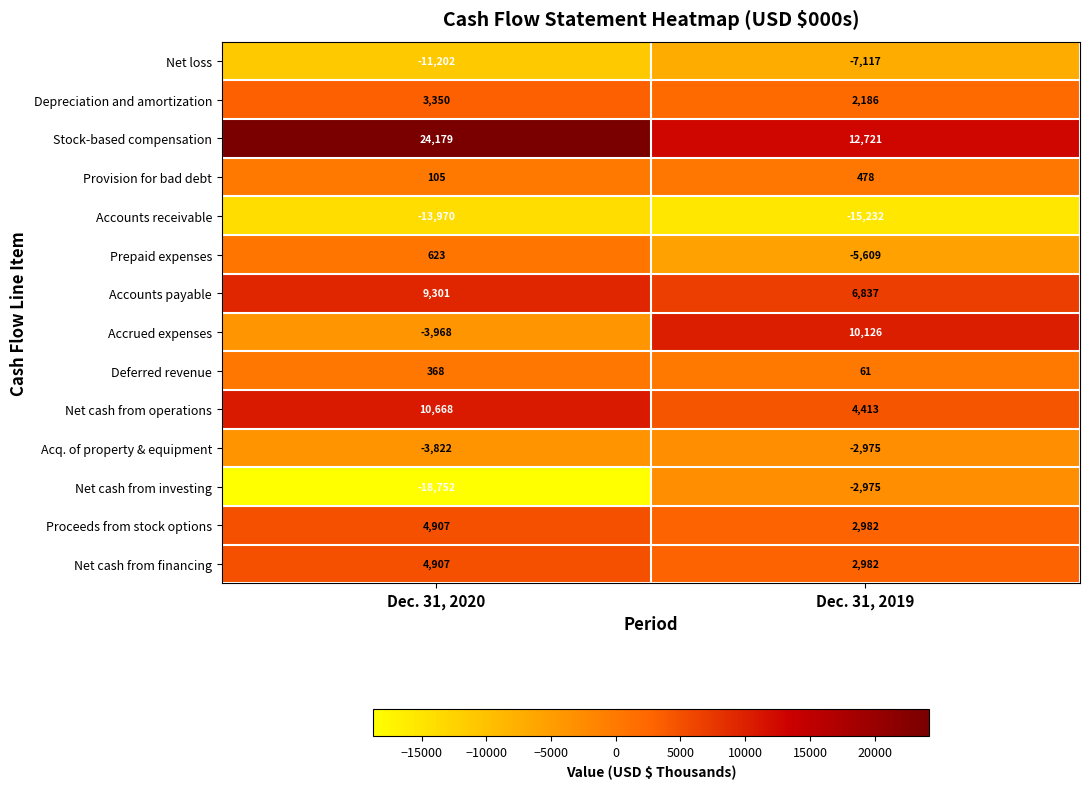

What is the sum of all Net cash from financing values?

7889